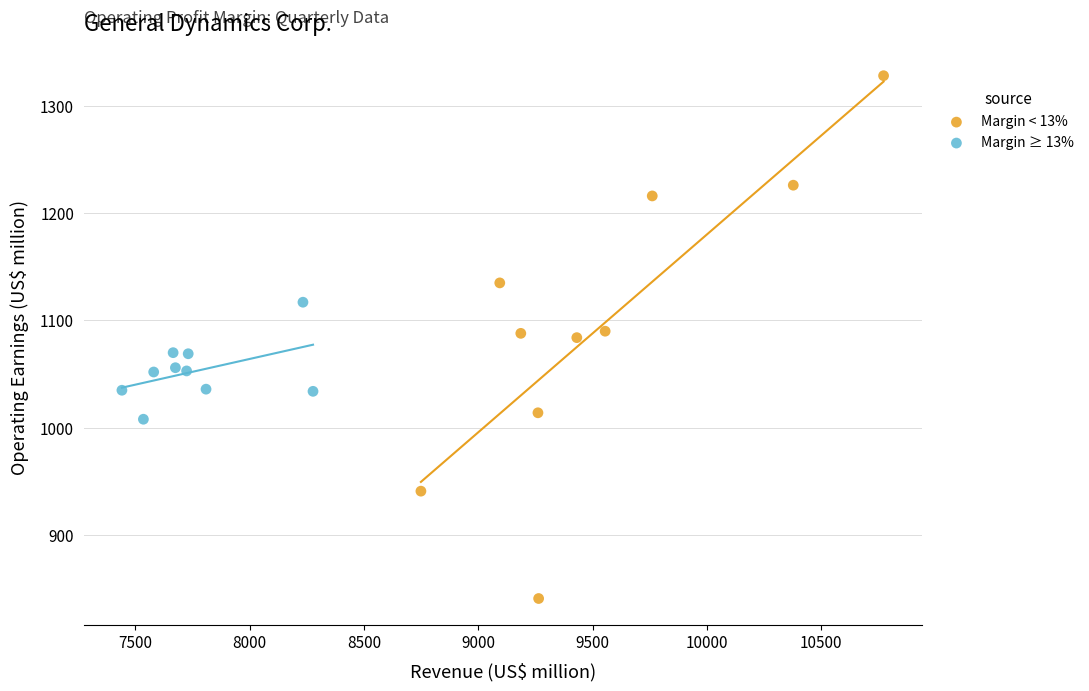

What are all the series names shown in the legend?

Margin < 13%, Margin ≥ 13%